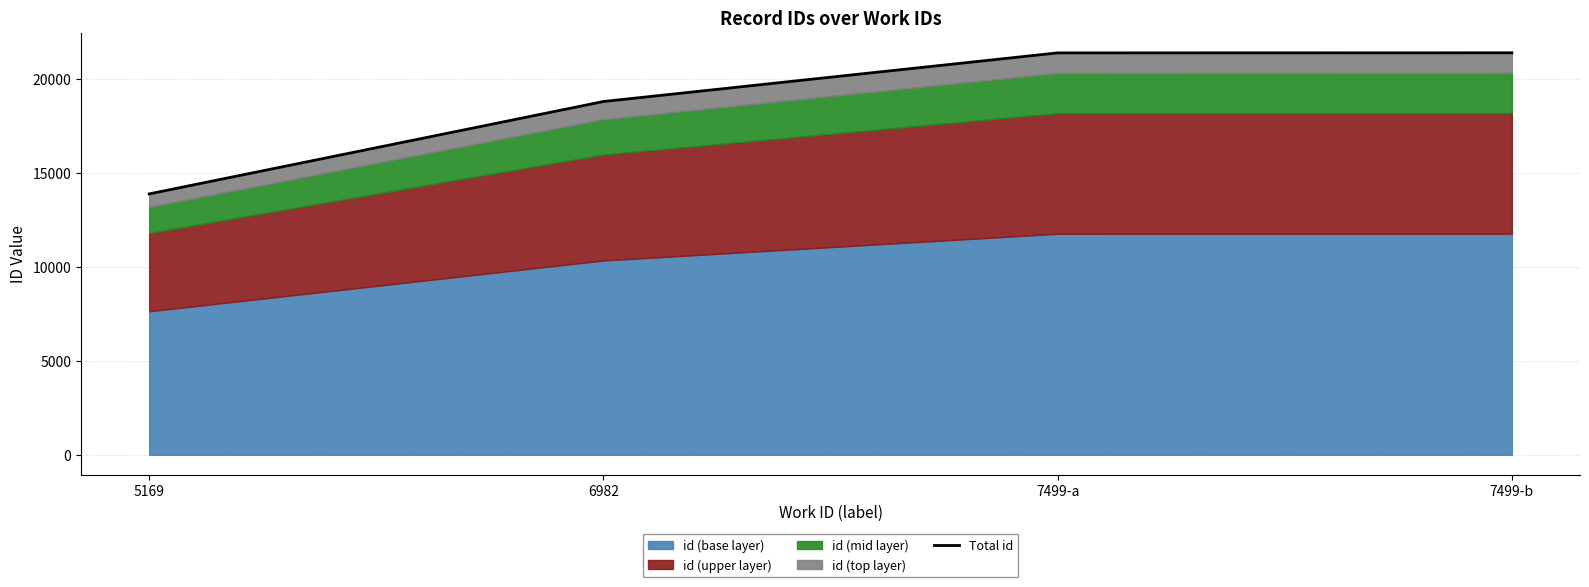

What is the ratio of the value at 6982 to the value at 7499-a?

0.9